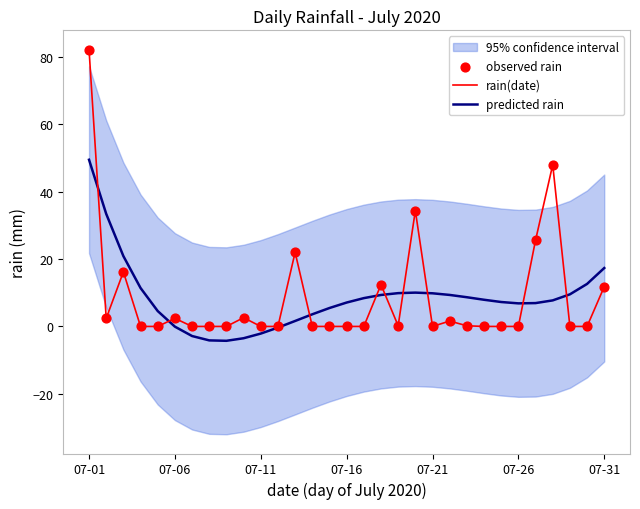

What is the highest value of the rain(date) series?

82.2